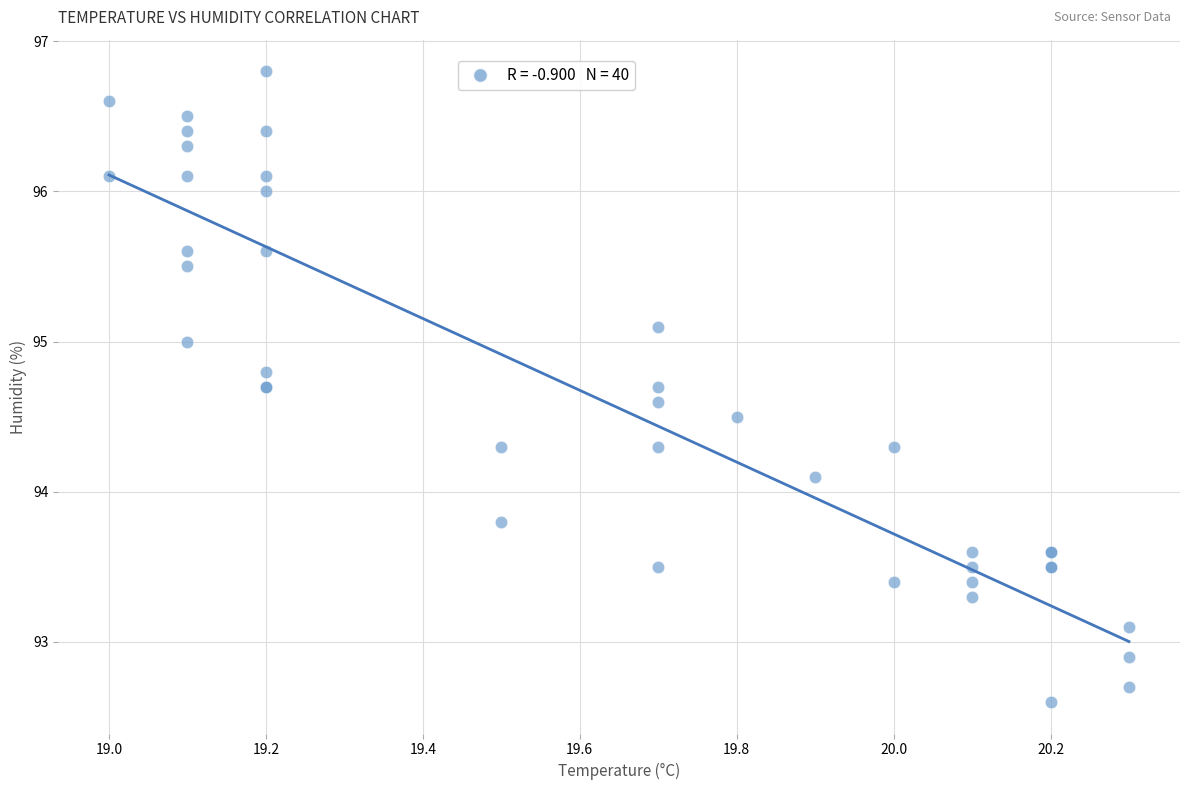

What Y value in the scatter plot is closest to 94?

94.1